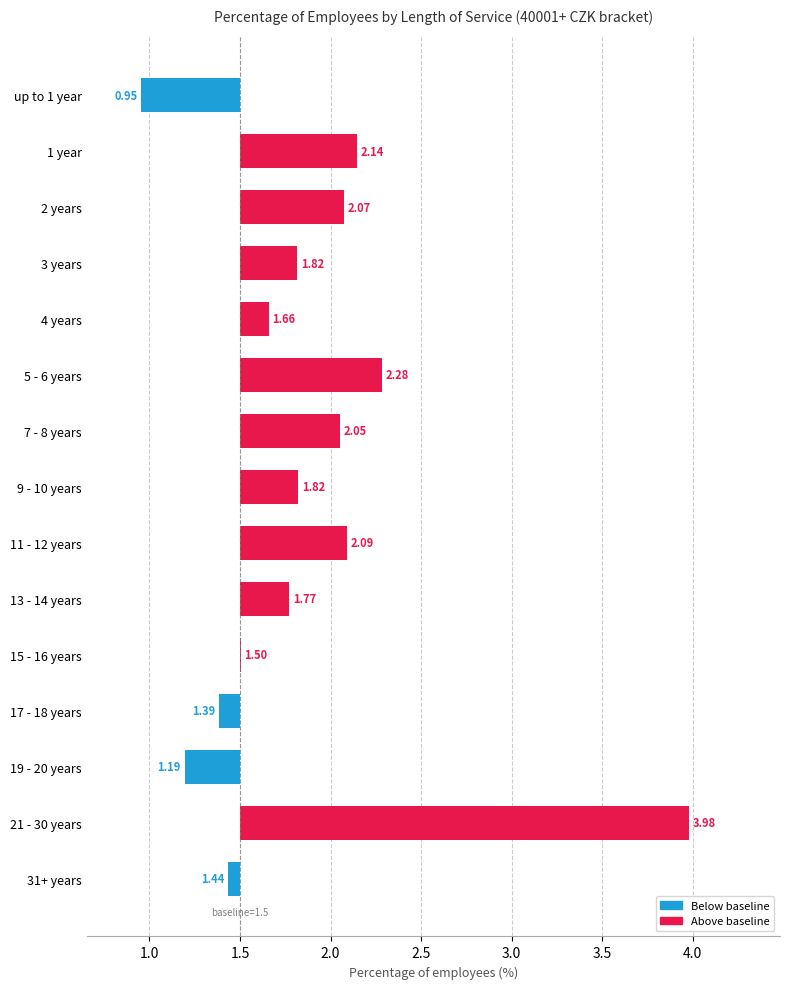

The value at up to 1 year is -0.8. True or false?

False